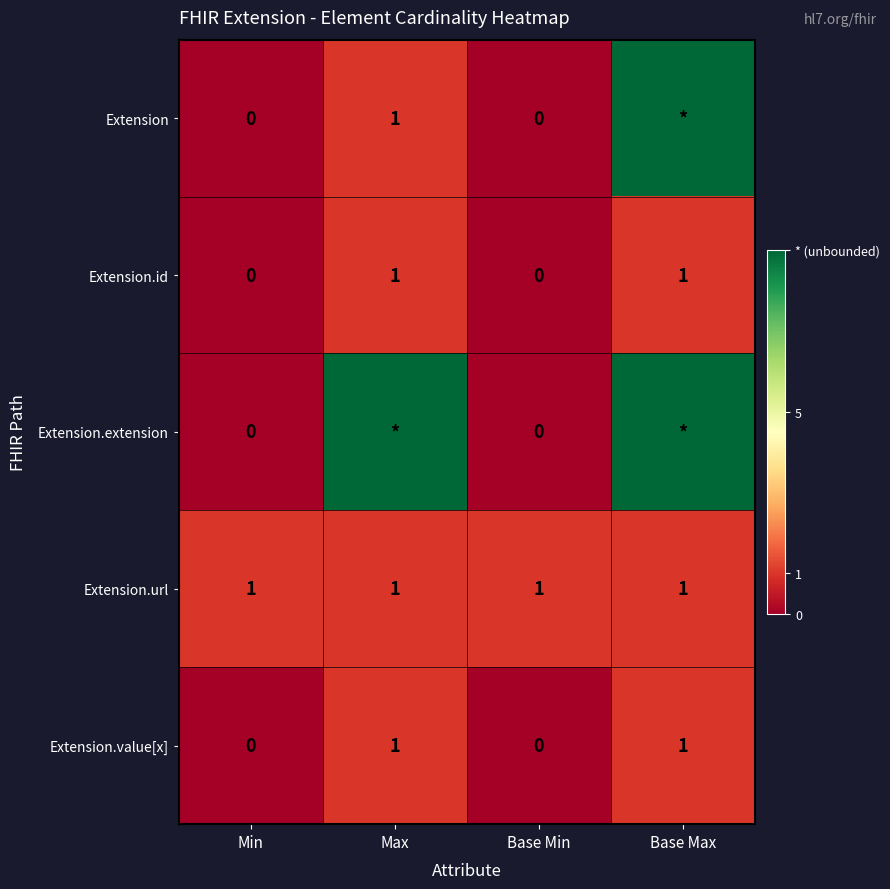

The value of Extension.id at Base Max is 0. True or false?

False